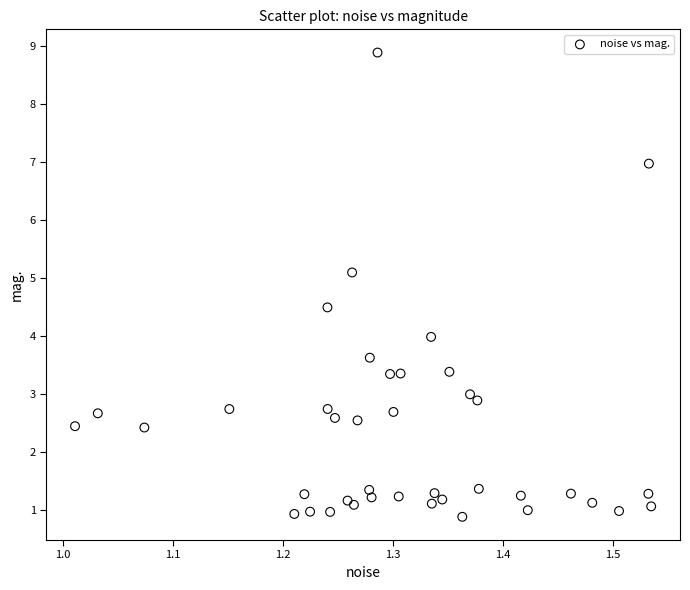

What is the range of X values (max minus min)?

0.5